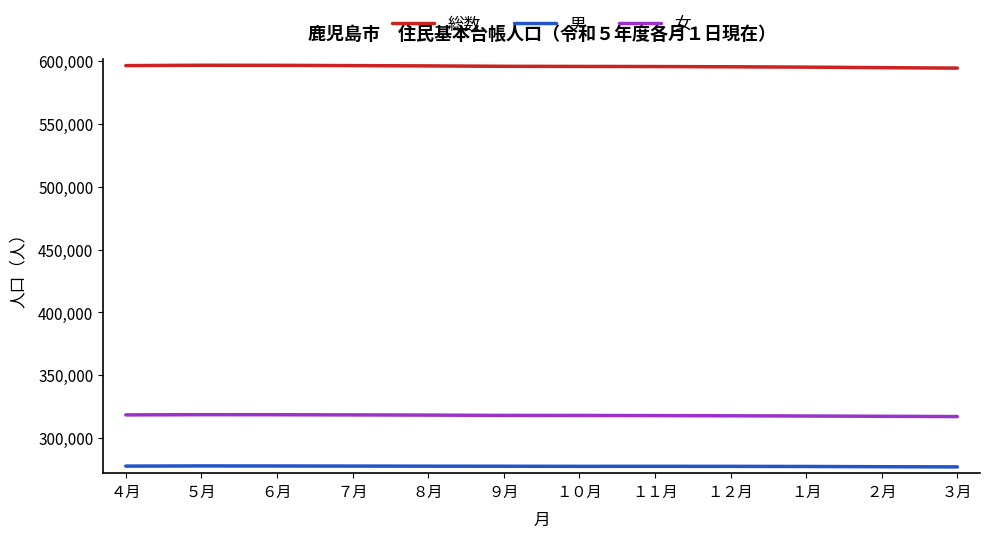

Which series changed the most between １２月 and ２月?

総数